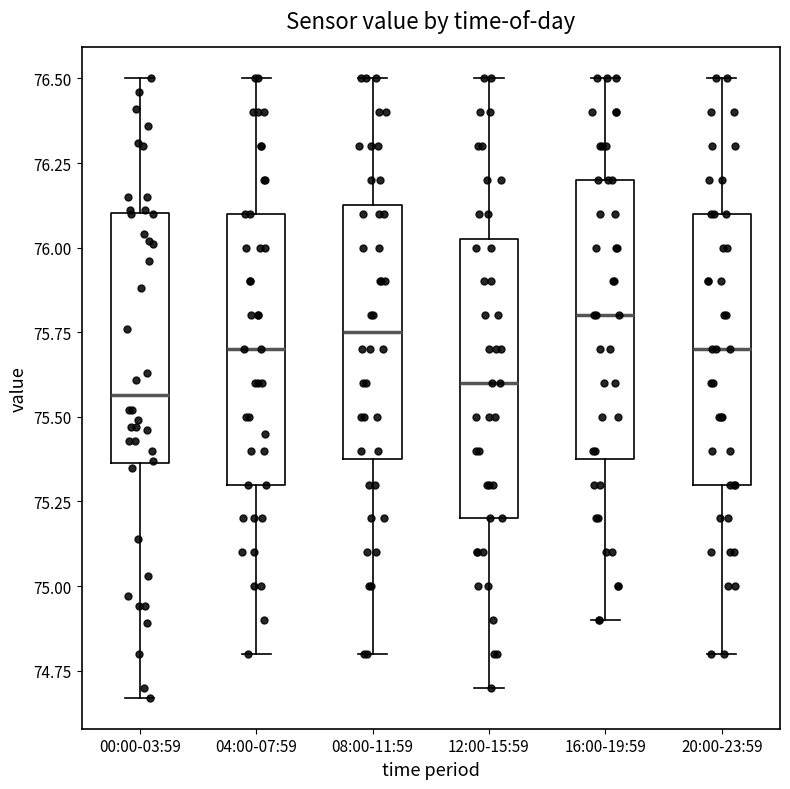

Reading left to right, read every box against the y-axis: the position of its median line, the range the box covers, and the ends of its whiskers. The values are not printed on the chart, so give them approximately, as read against the axis.

00:00-03:59: median 75.55, box 75.35 to 76.10, whiskers 74.65 to 76.50
04:00-07:59: median 75.70, box 75.30 to 76.10, whiskers 74.80 to 76.50
08:00-11:59: median 75.75, box 75.40 to 76.15, whiskers 74.80 to 76.50
12:00-15:59: median 75.60, box 75.20 to 76.05, whiskers 74.70 to 76.50
16:00-19:59: median 75.80, box 75.40 to 76.20, whiskers 74.90 to 76.50
20:00-23:59: median 75.70, box 75.30 to 76.10, whiskers 74.80 to 76.50